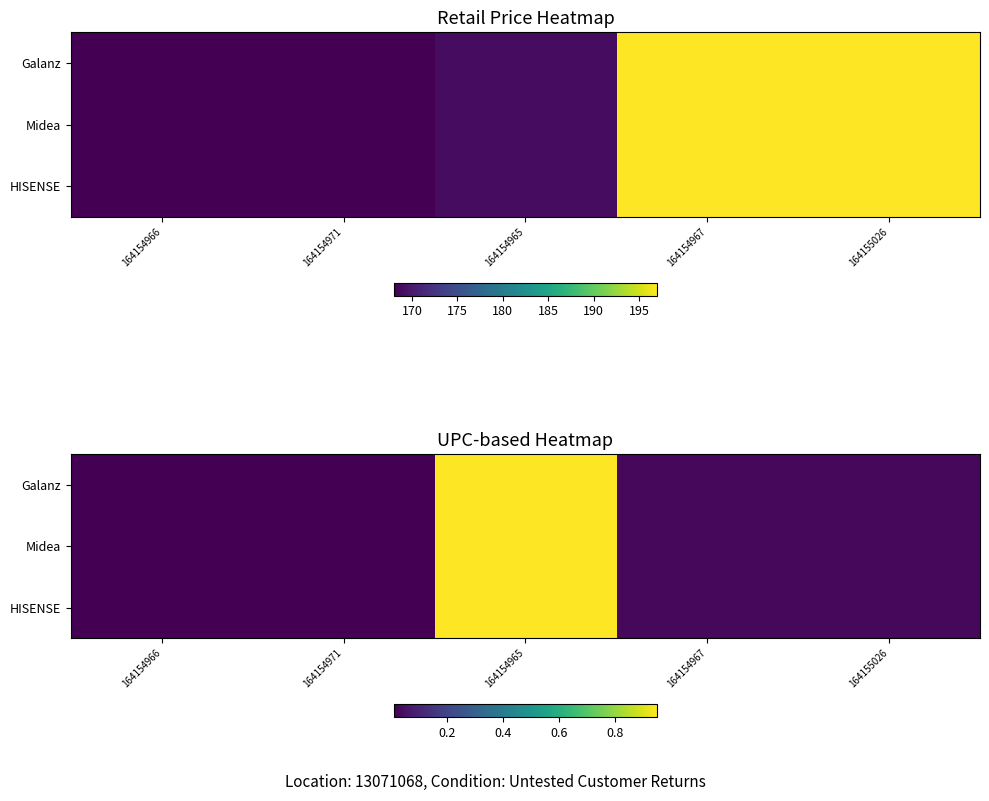

Is the value of HISENSE at 164154971 greater than the value of Midea at 164154971?

No